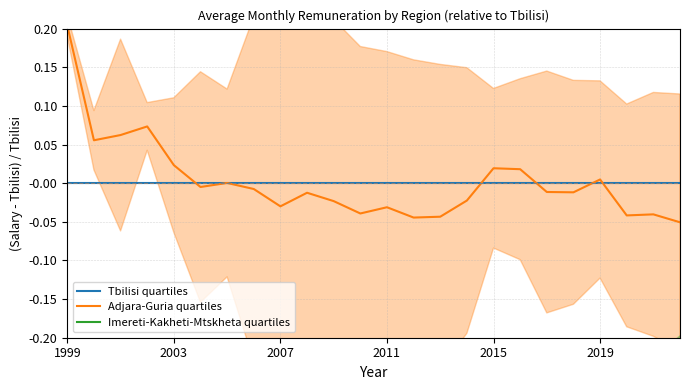

Where is Tbilisi quartiles nearest to the value 0?

1999